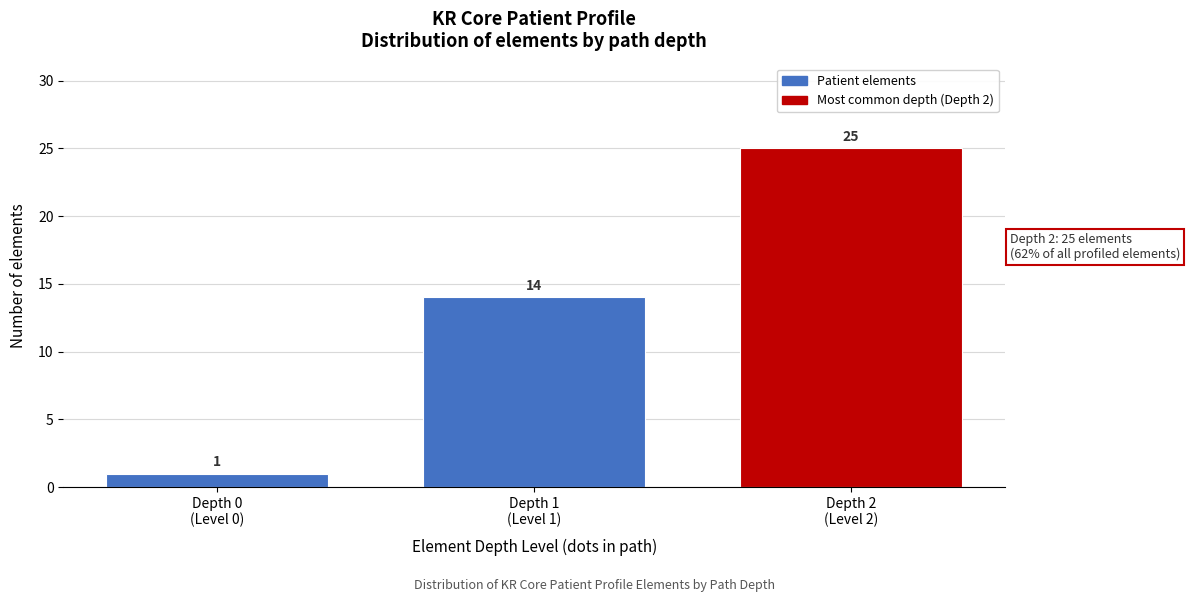

Reading left to right, extract all data points from this chart.

1	14	25